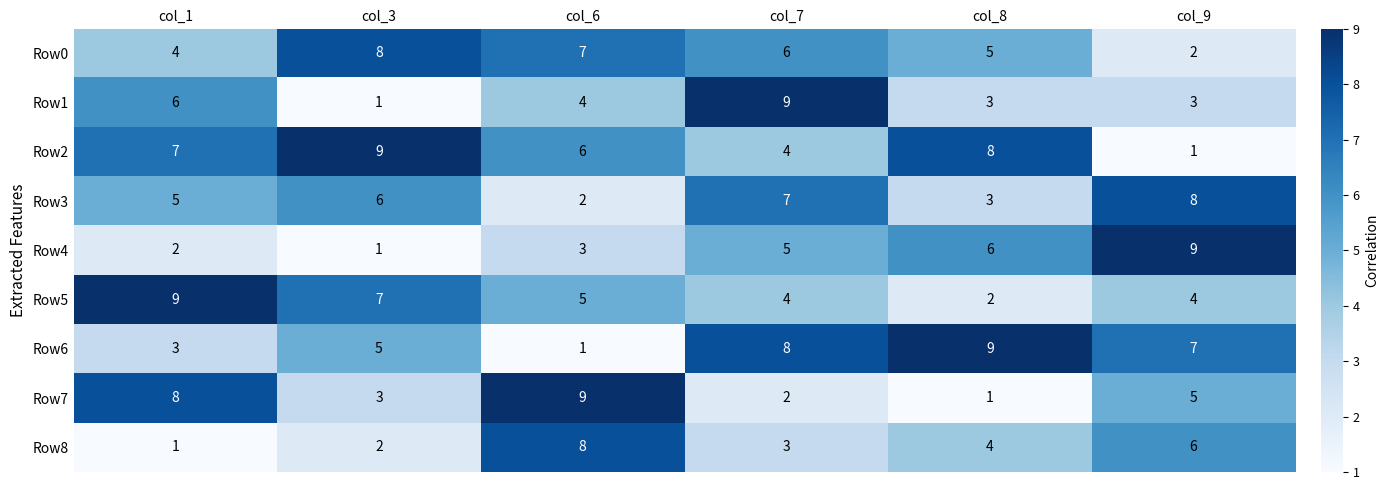

At which category is the sum across all series the highest?

col_7